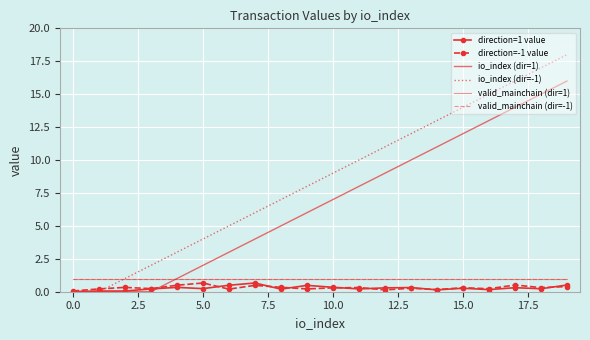

How many series are shown in this chart?

6